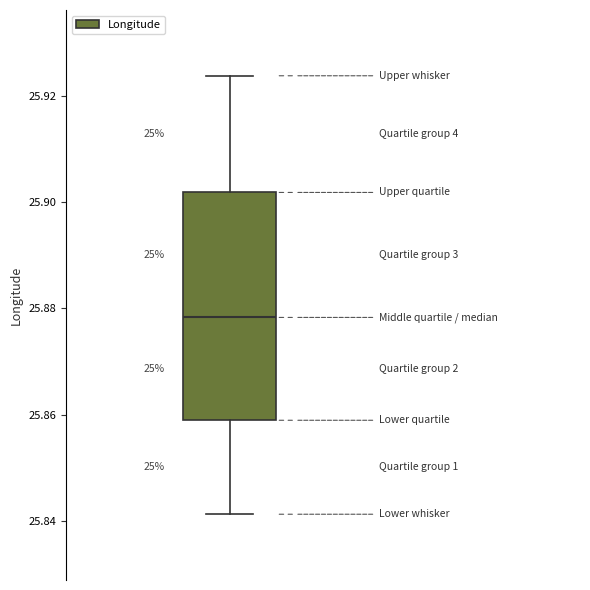

Transcribe this box plot: give where the median line is, the range the box spans, and where the two whiskers end, as read against the y-axis. The values are not printed on the chart, so give them approximately, as read against the axis.

median 25.878, box 25.858 to 25.902, whiskers 25.842 to 25.924